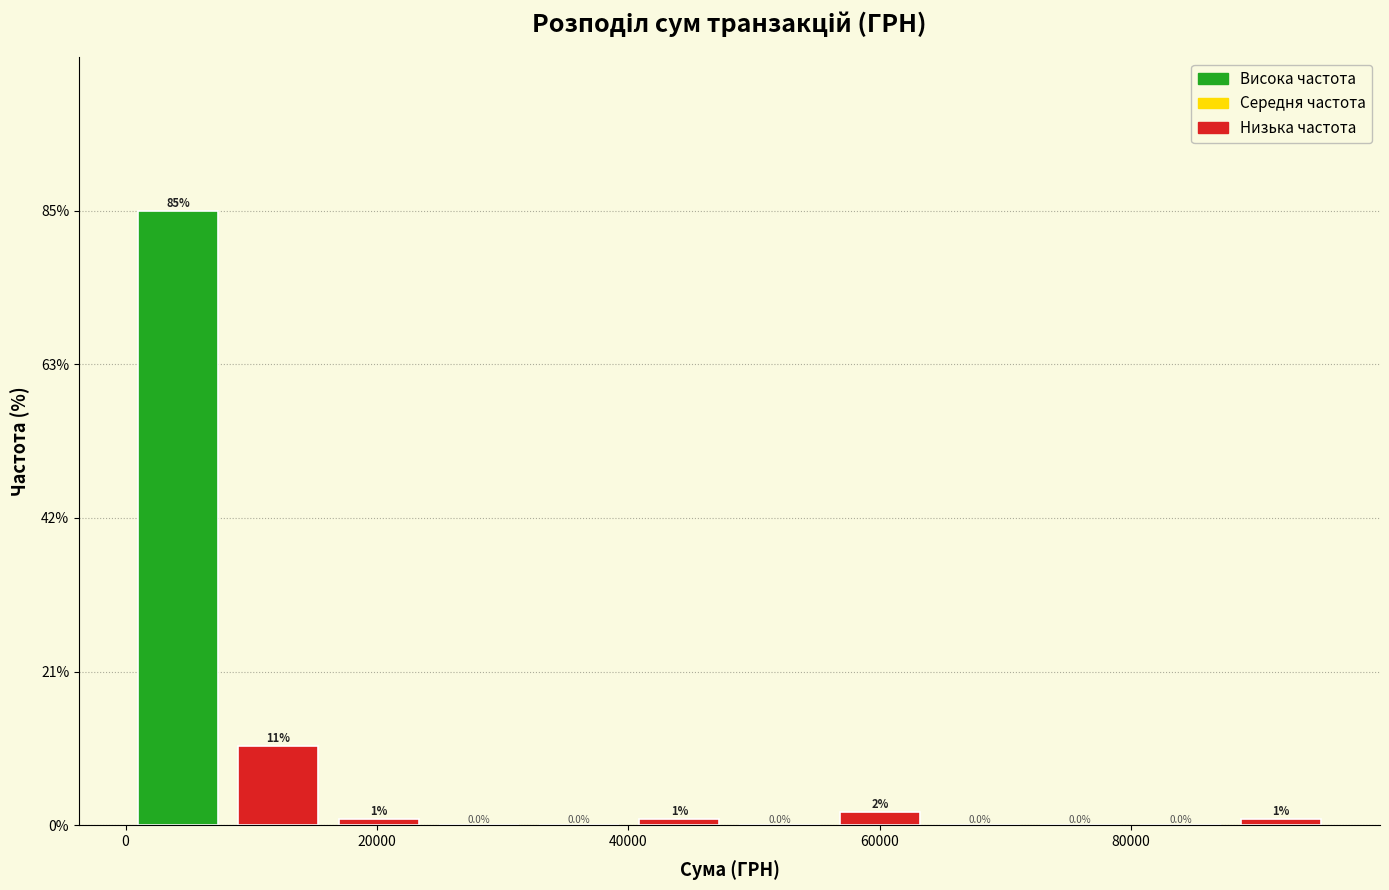

Read against the x-axis, roughly where is the centre of the tallest bar?

4000